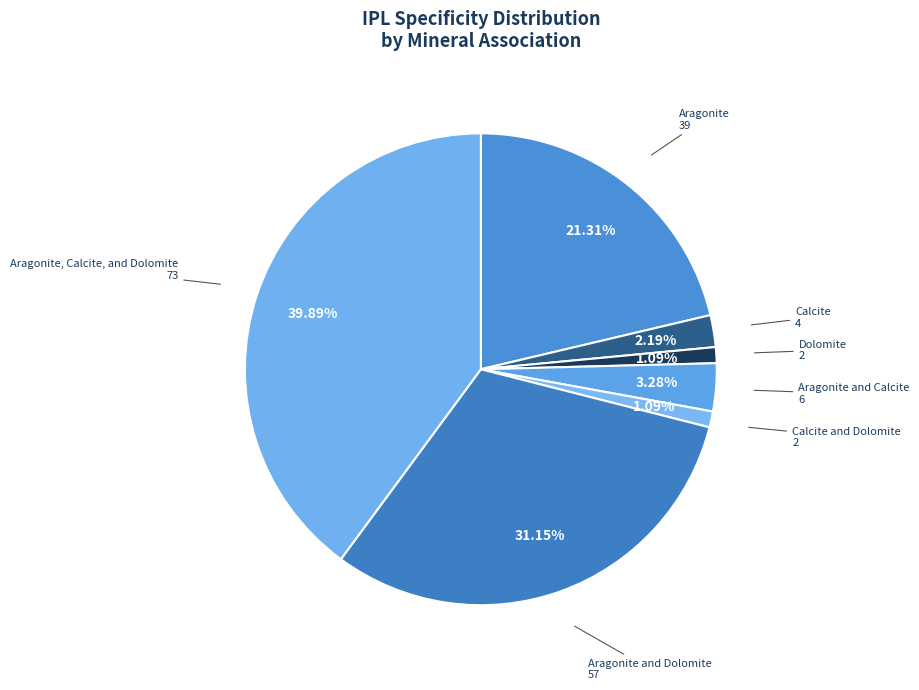

True or false: Aragonite accounts for 13% of the total.

False